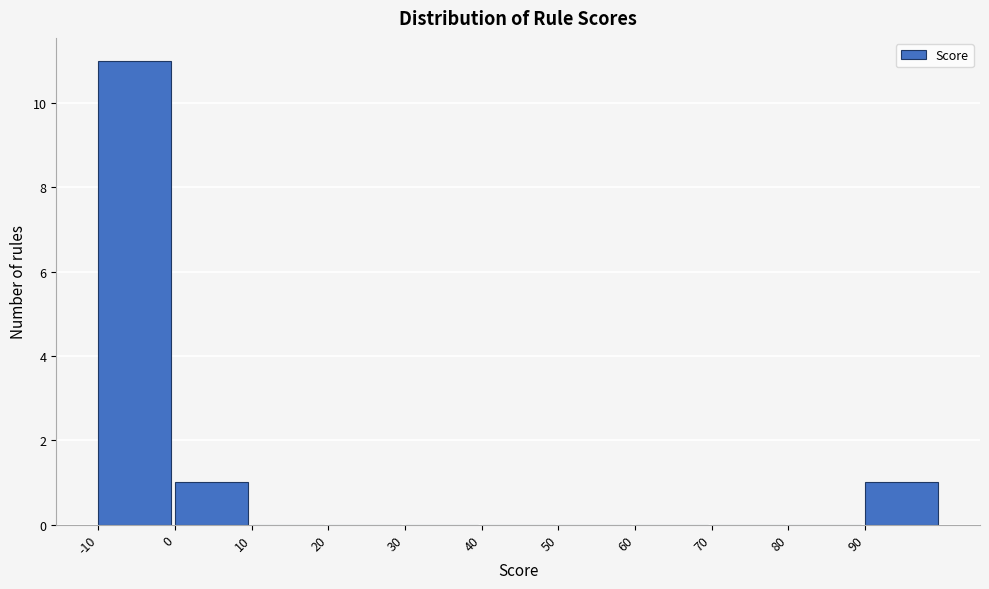

Reading left to right, transcribe this chart: for each bar, give the range it covers on the x-axis and its height. The values are not printed on the chart, so give them approximately, as read against the axis.

-10 to 0: 11
0 to 10: 1
10 to 20: 0
20 to 30: 0
30 to 40: 0
40 to 50: 0
50 to 60: 0
60 to 70: 0
70 to 80: 0
80 to 90: 0
90 to 100: 1